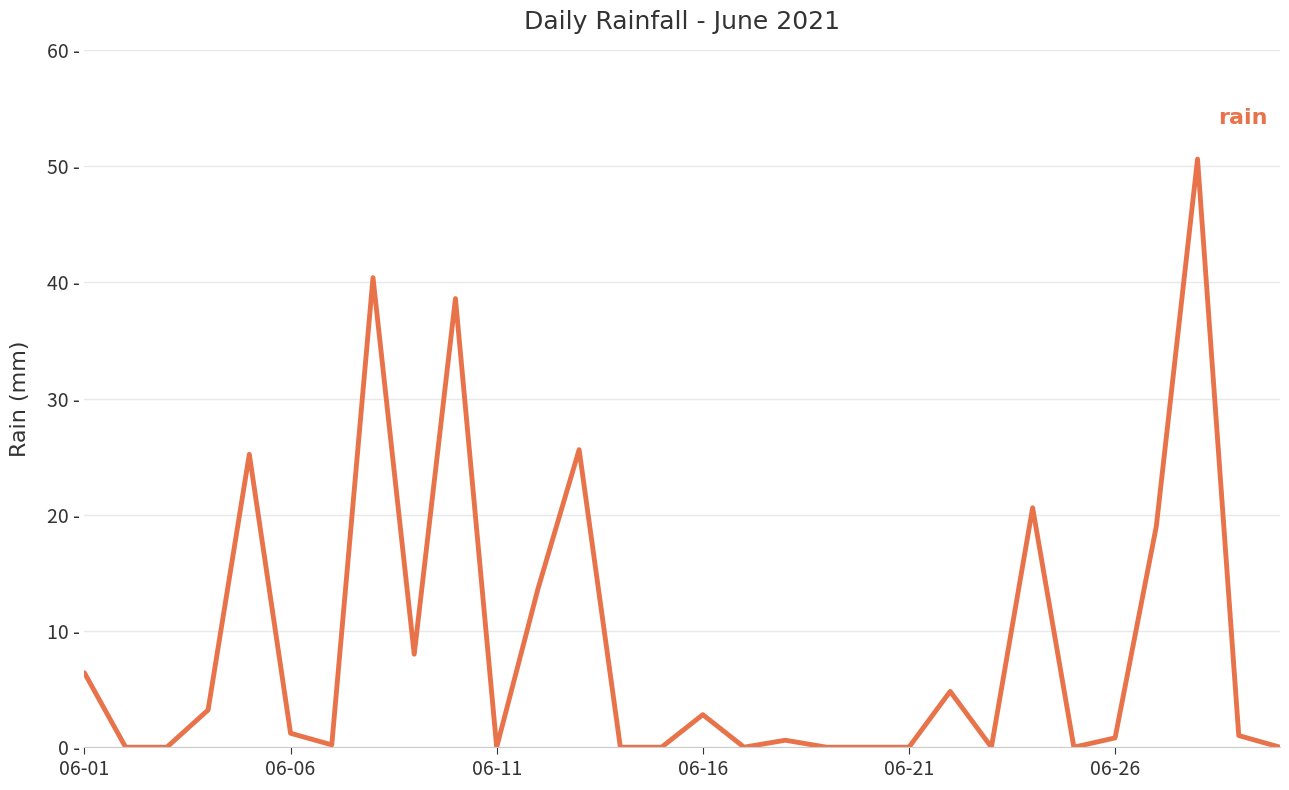

Does the chart display data point markers on the line(s)?

No